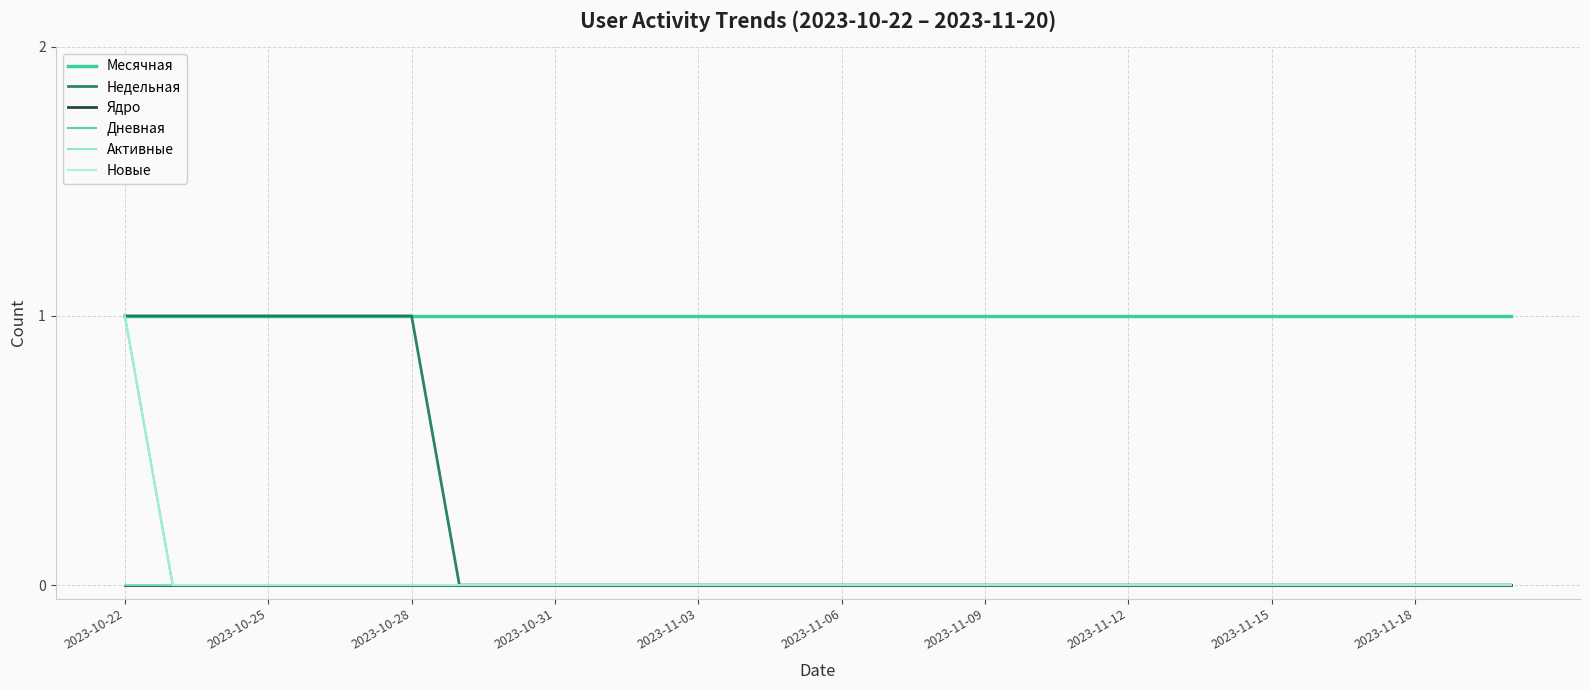

Reading right to left, extract all data points from this chart.

Месячная: 1	1	1	1	1	1	1	1	1	1	1	1	1	1	1	1	1	1	1	1	1	1	1	1	1	1	1	1	1	1
Недельная: 0	0	0	0	0	0	0	0	0	0	0	0	0	0	0	0	0	0	0	0	0	0	0	1	1	1	1	1	1	1
Ядро: 0	0	0	0	0	0	0	0	0	0	0	0	0	0	0	0	0	0	0	0	0	0	0	0	0	0	0	0	0	0
Дневная: 0	0	0	0	0	0	0	0	0	0	0	0	0	0	0	0	0	0	0	0	0	0	0	0	0	0	0	0	0	1
Активные: 0	0	0	0	0	0	0	0	0	0	0	0	0	0	0	0	0	0	0	0	0	0	0	0	0	0	0	0	0	0
Новые: 0	0	0	0	0	0	0	0	0	0	0	0	0	0	0	0	0	0	0	0	0	0	0	0	0	0	0	0	0	1